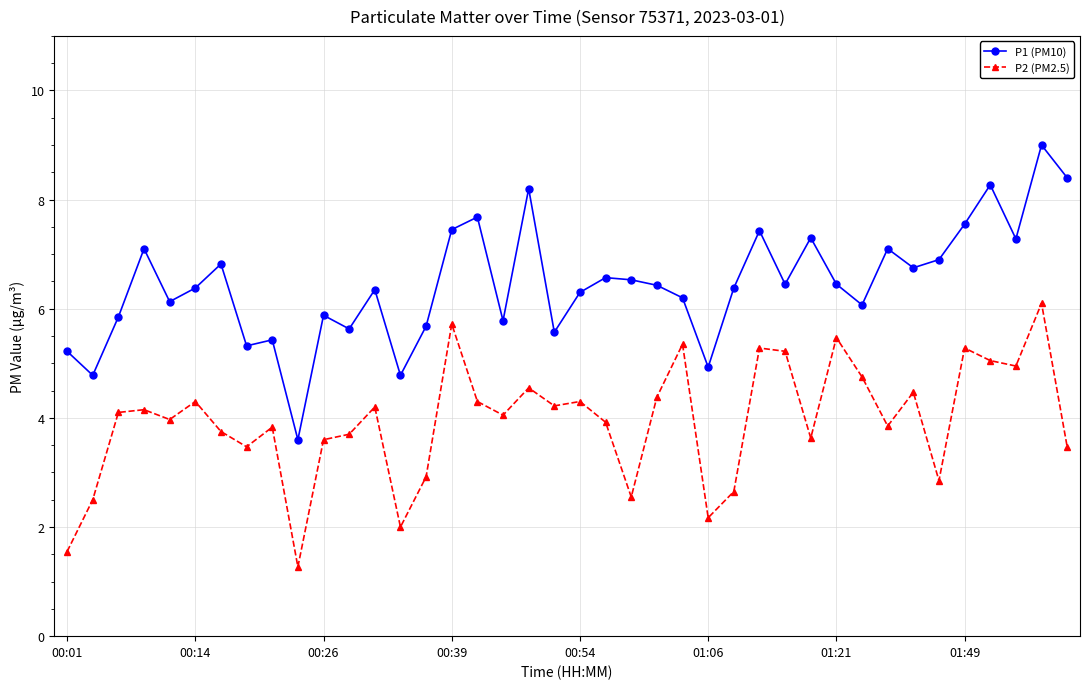

How many data points in P1 (PM10) are less than 6?

13